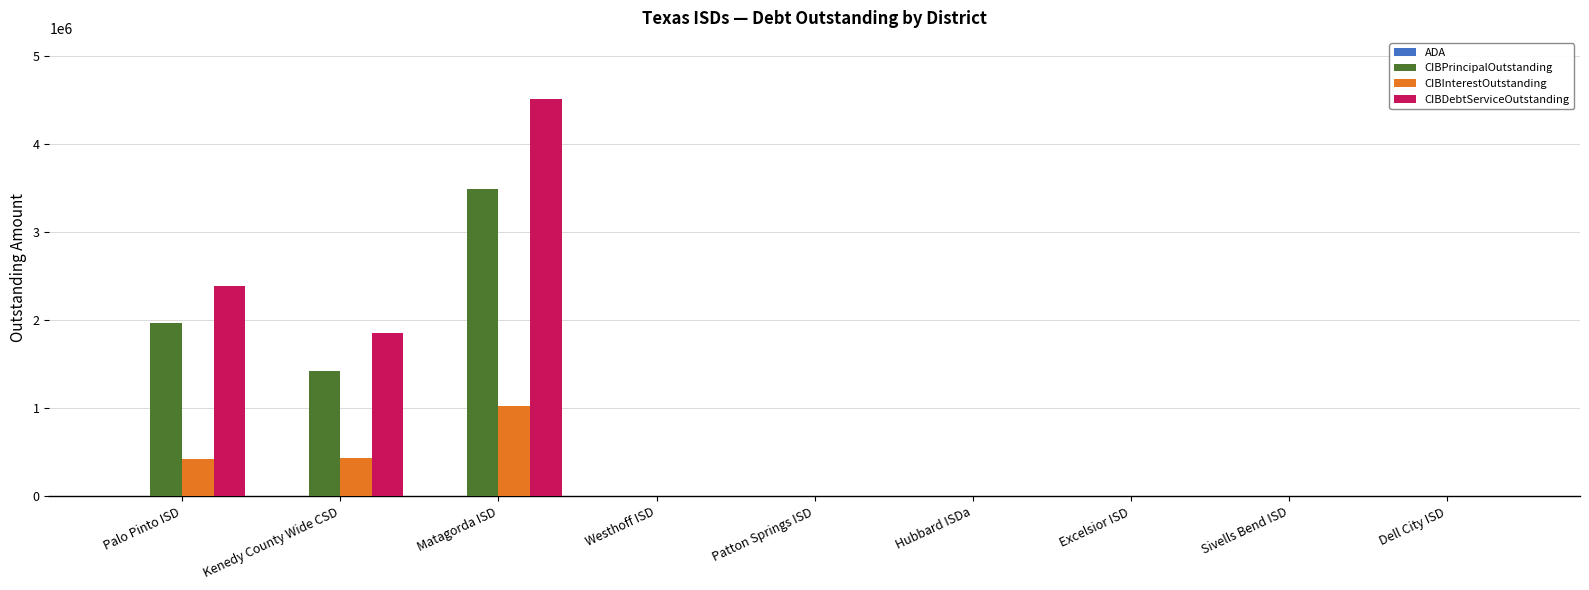

What is the maximum value for CIBDebtServiceOutstanding?

4510143.8